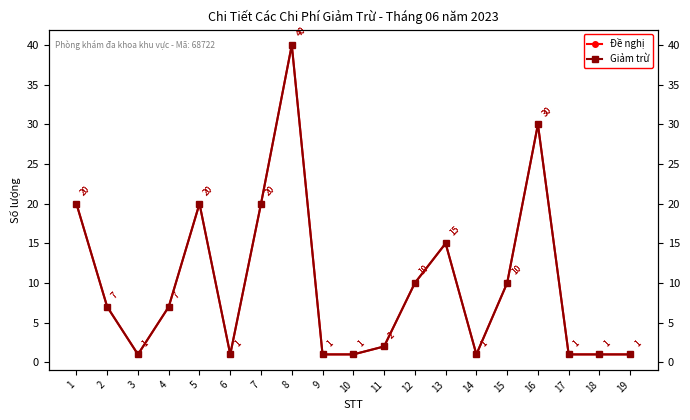

The Đề nghị series shows 62 at 8. True or false?

False